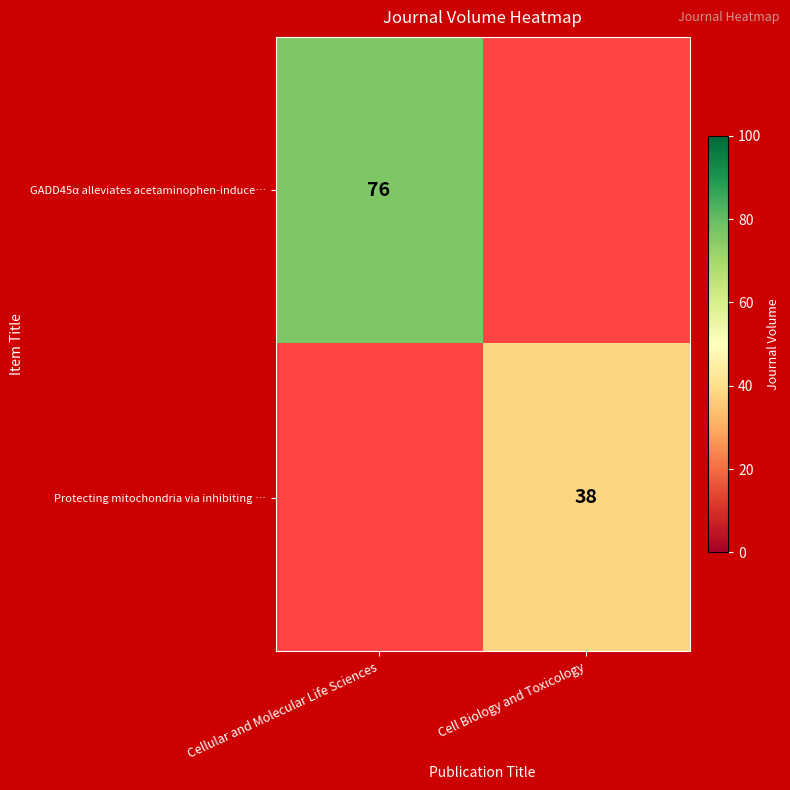

The Protecting mitochondria via inhibiting … series shows 15 at Cell Biology and Toxicology. True or false?

False